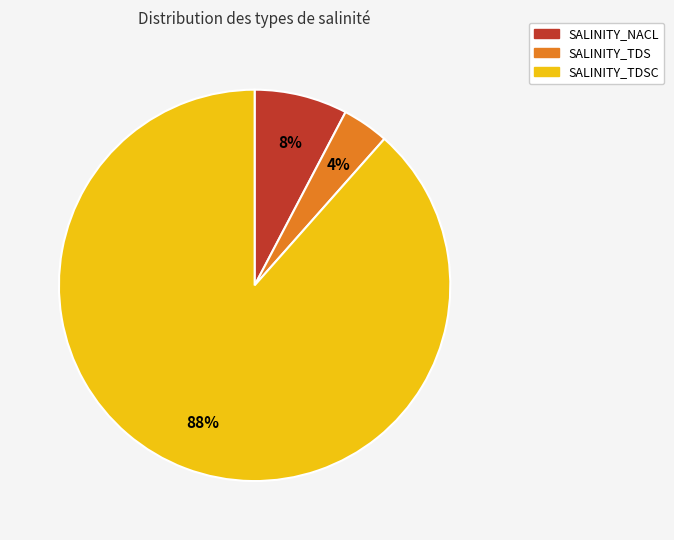

How many segments does this pie chart have?

3